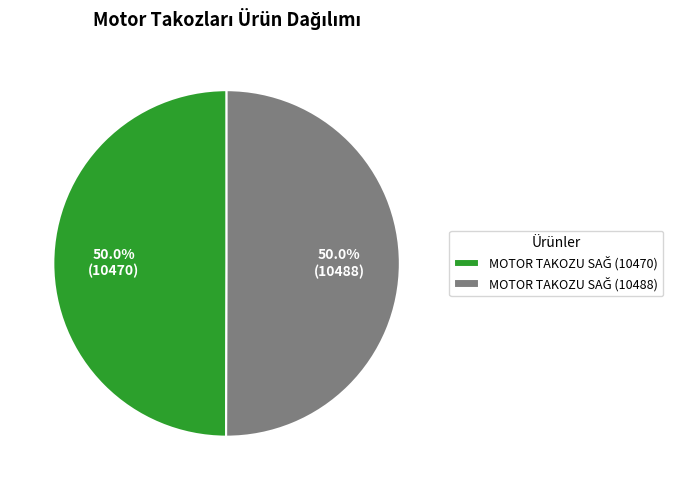

Rank the categories by value from lowest to highest.

MOTOR TAKOZU SAĞ (10470), MOTOR TAKOZU SAĞ (10488)